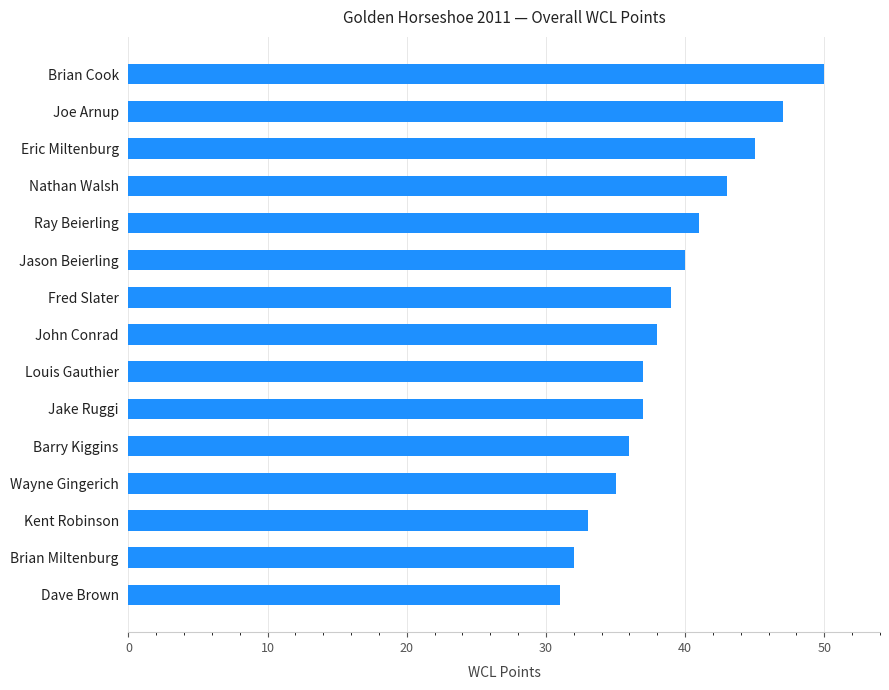

At which label is the value closest to 40?

Jason Beierling